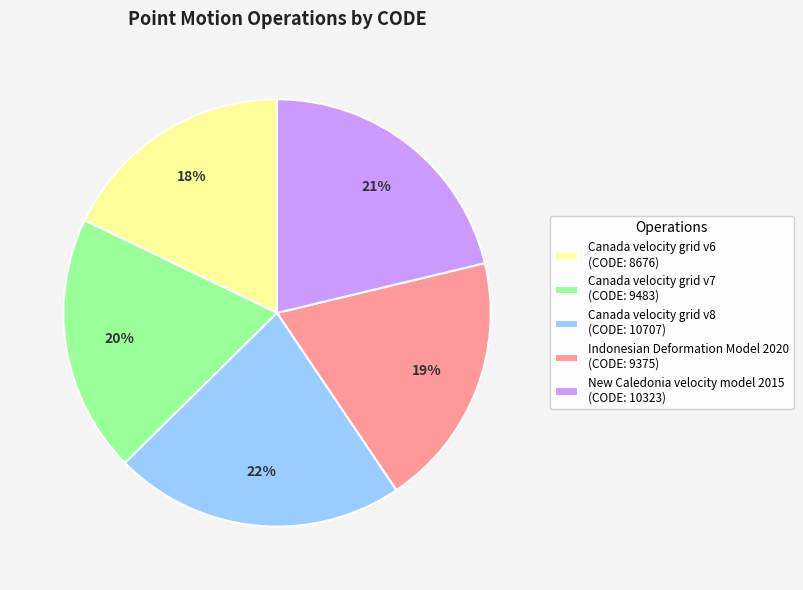

Is there any slice that represents more than half of the pie?

No